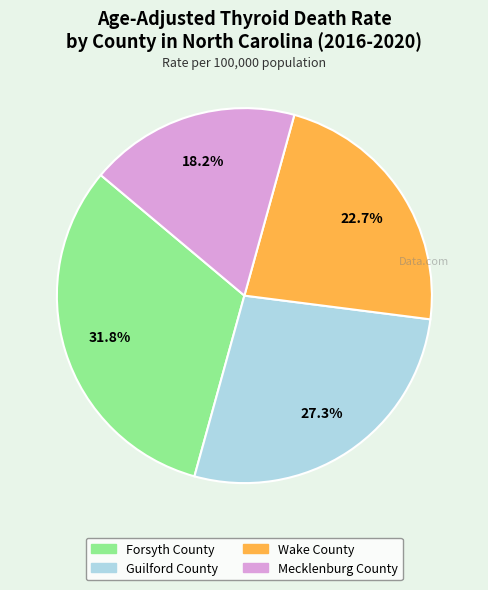

The Forsyth County slice represents 32% of the pie. True or false?

True